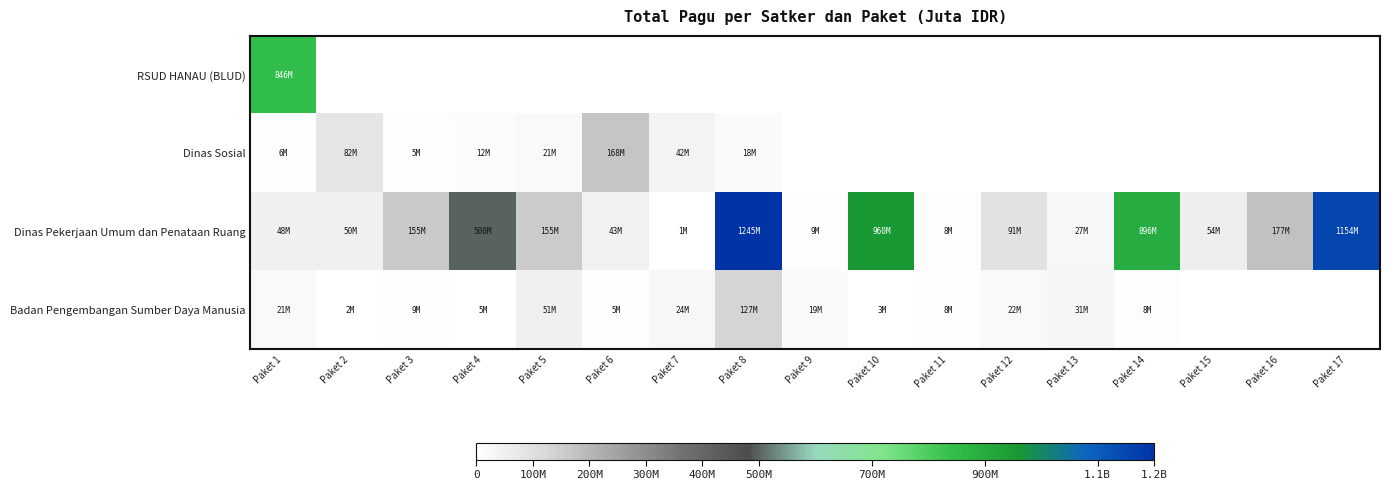

What is the spread (max minus min) of values at Paket 14?

896402000